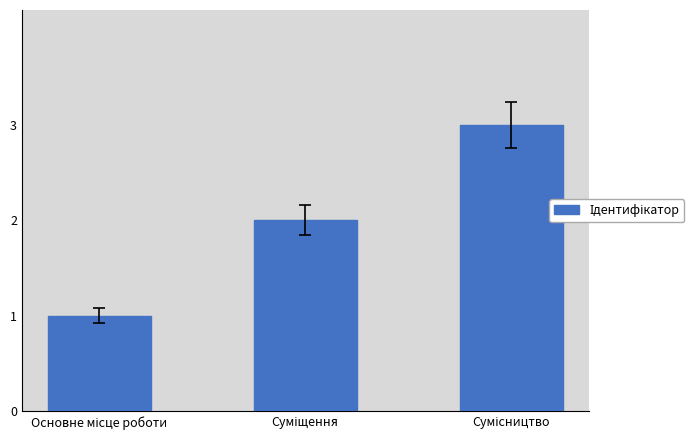

What is the greatest value displayed?

3